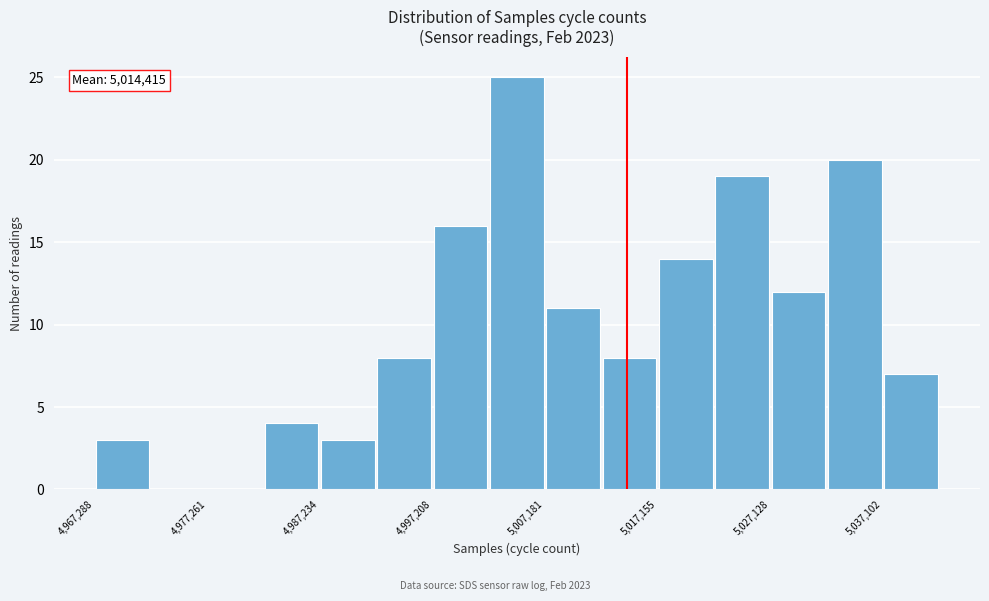

Which range on the x-axis has the tallest bar?

5002000 to 5007000